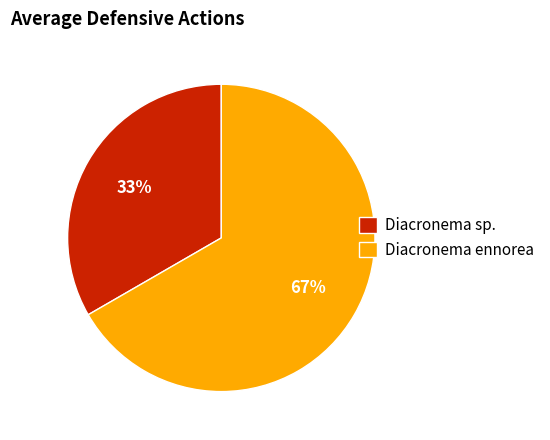

To the nearest percent, what is the average slice percentage?

50%